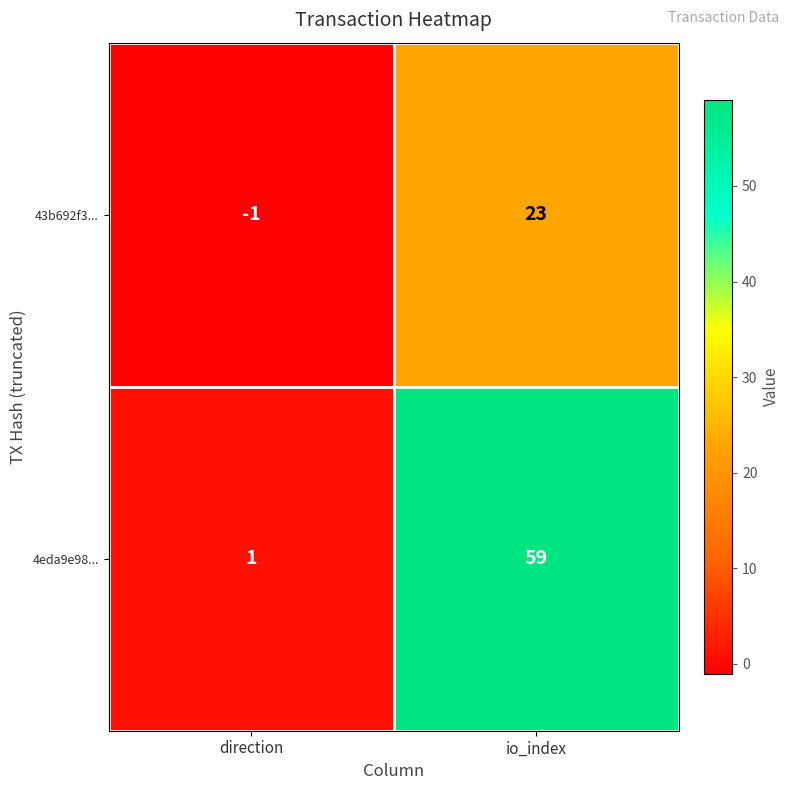

At io_index, list the series in order from smallest to largest.

43b692f3..., 4eda9e98...